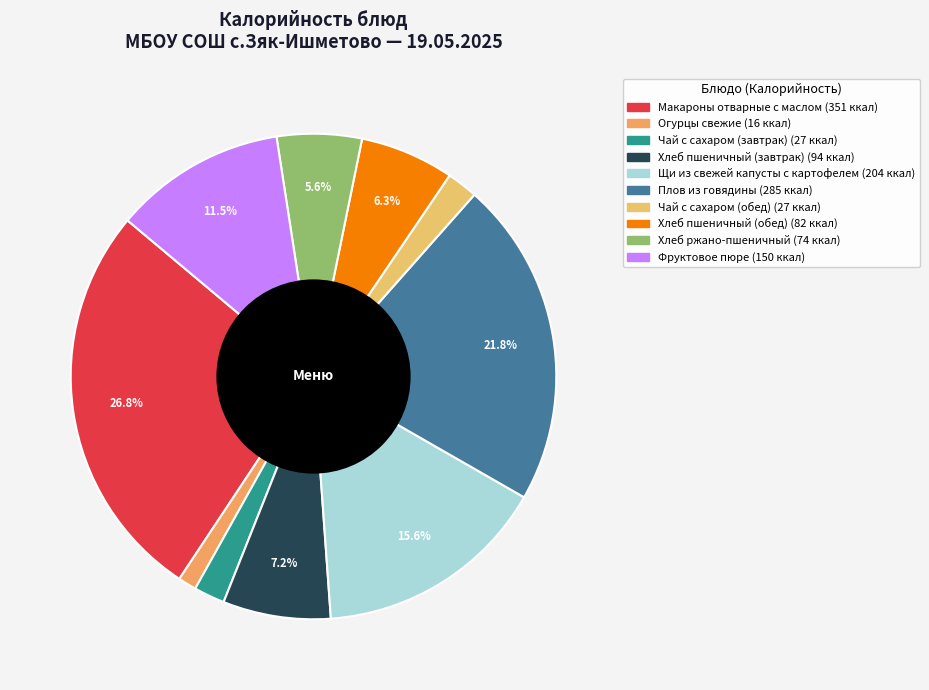

What is the largest slice in the pie chart?

Макароны отварные с маслом